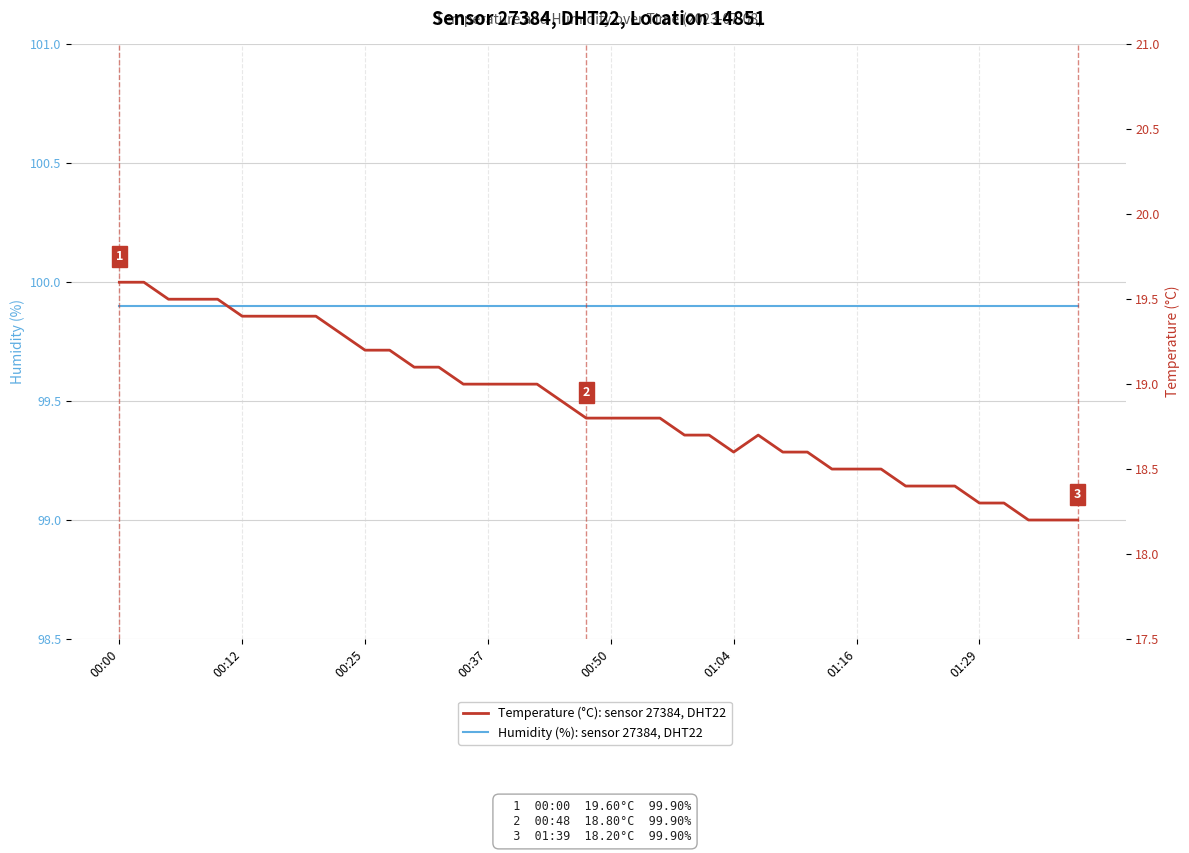

True or false: Humidity (%): sensor 27384, DHT22 has a value of 55.2 at 8.

False